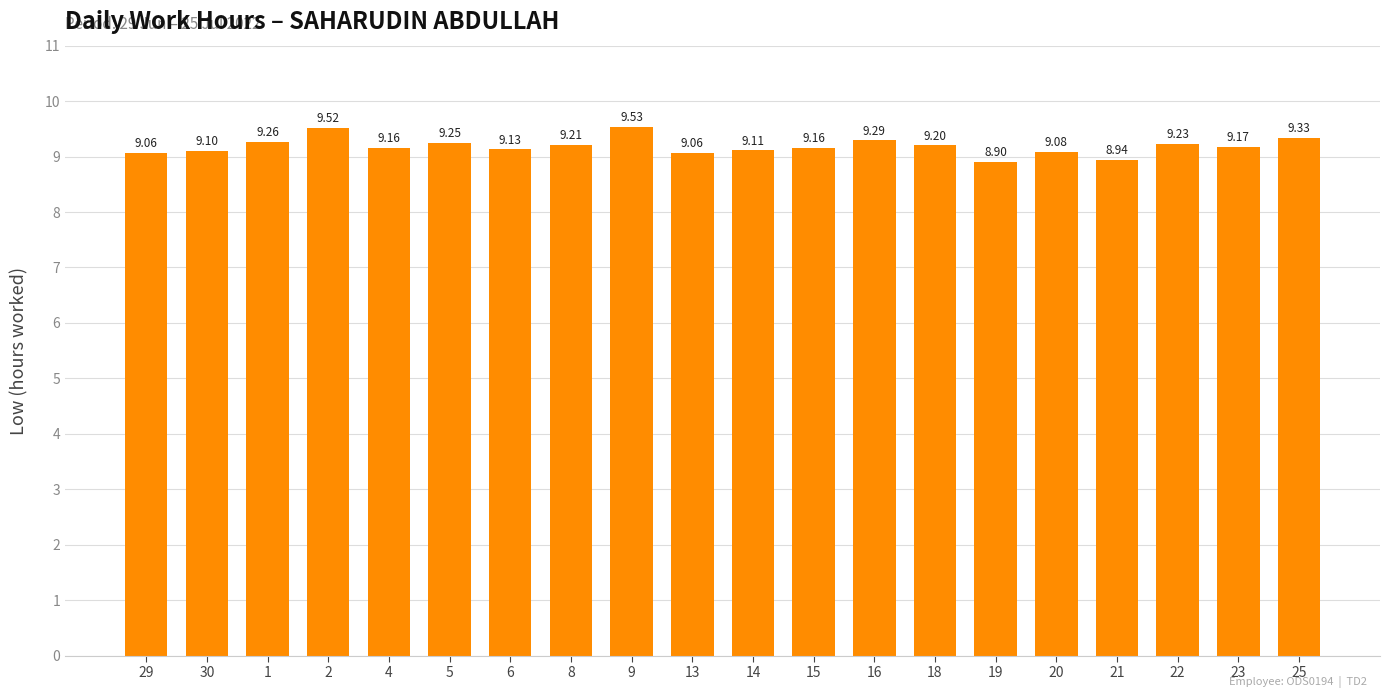

What is the average value?

9.2